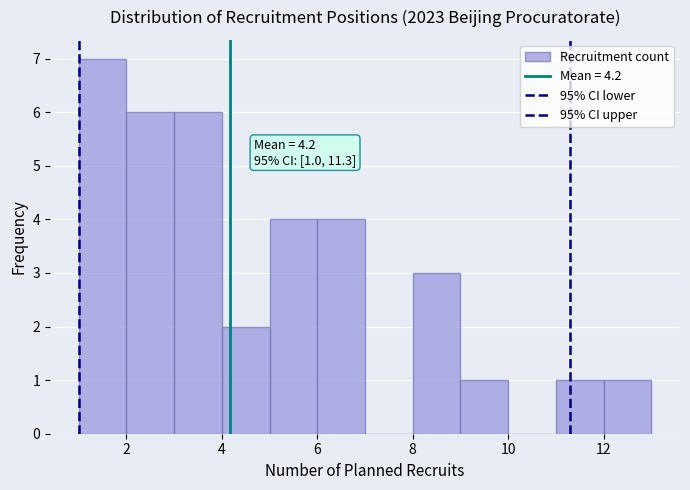

Which range on the x-axis has the tallest bar?

1 to 2